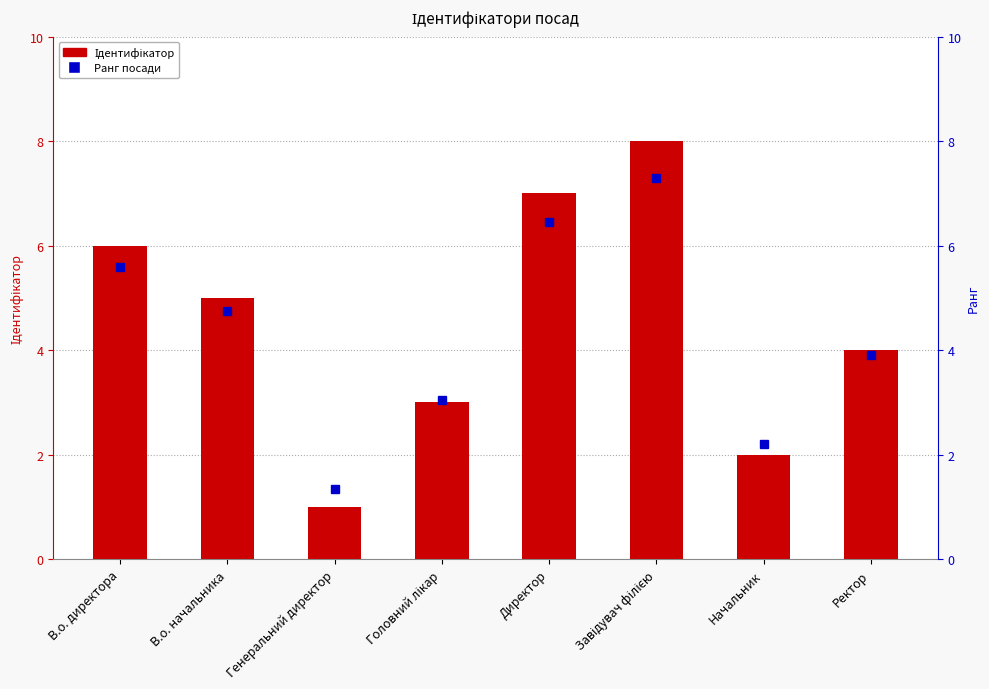

Count the values in the range 3 to 7.

5